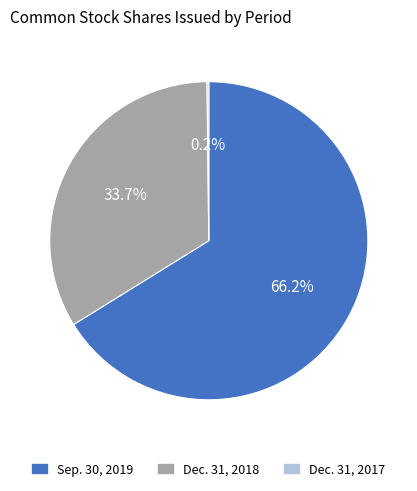

Is there a majority slice in this chart?

Yes